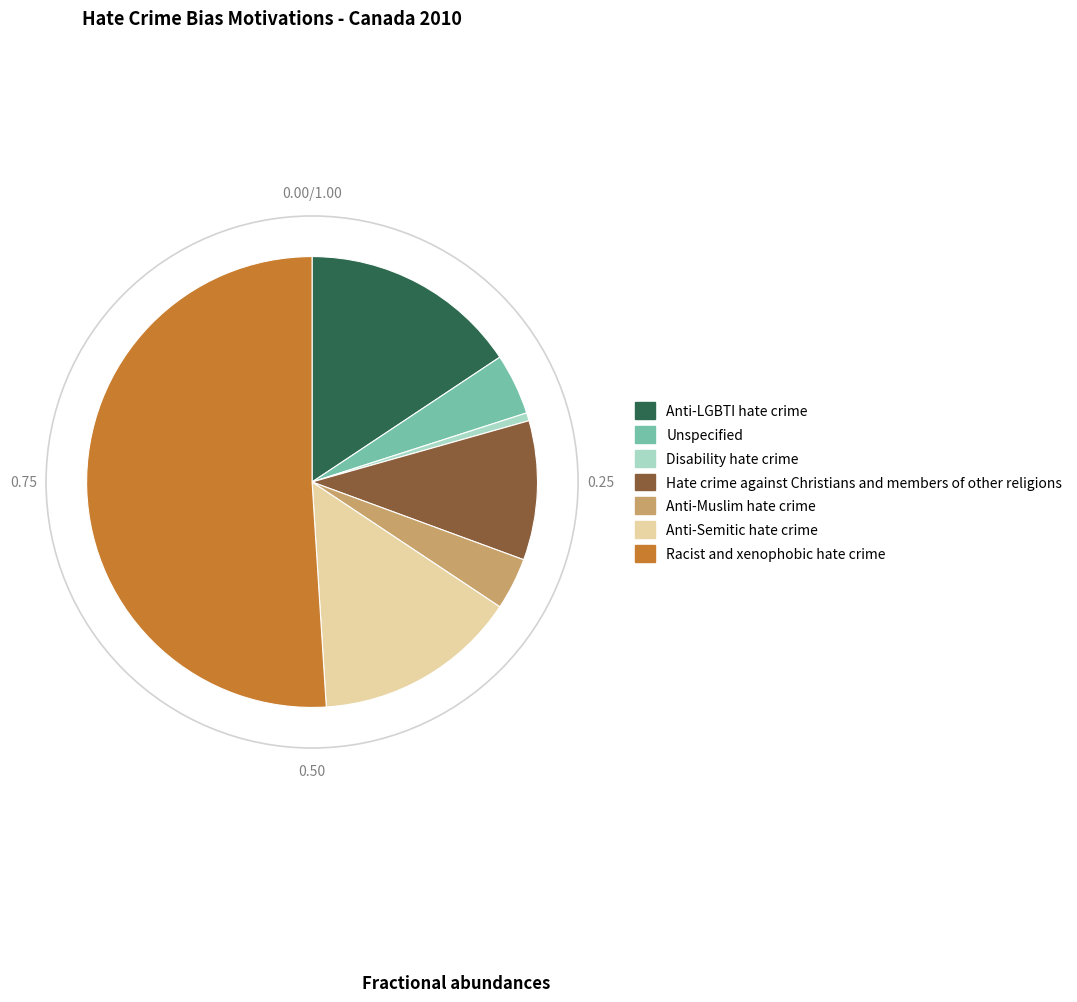

What is the ratio of the value at Racist and xenophobic hate crime to the value at Anti-Semitic hate crime?

3.5